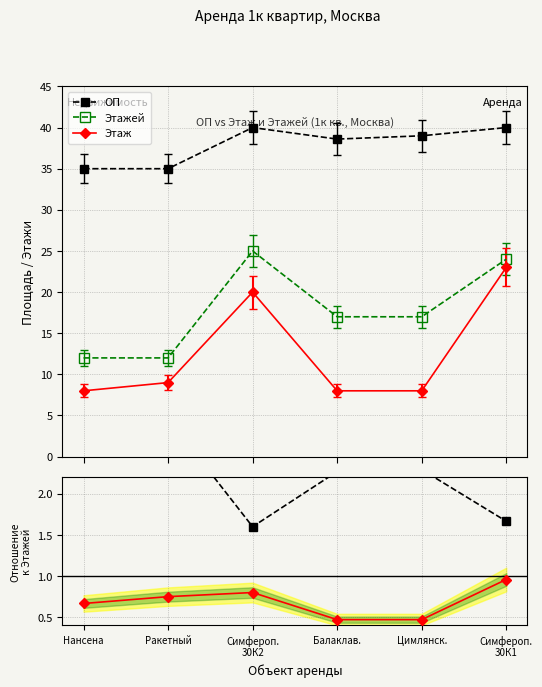

How many data points in Этаж are above 9?

2